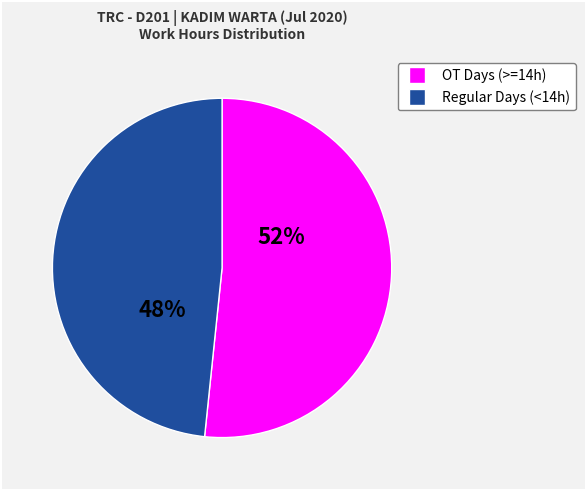

Is there any slice that represents more than half of the pie?

Yes